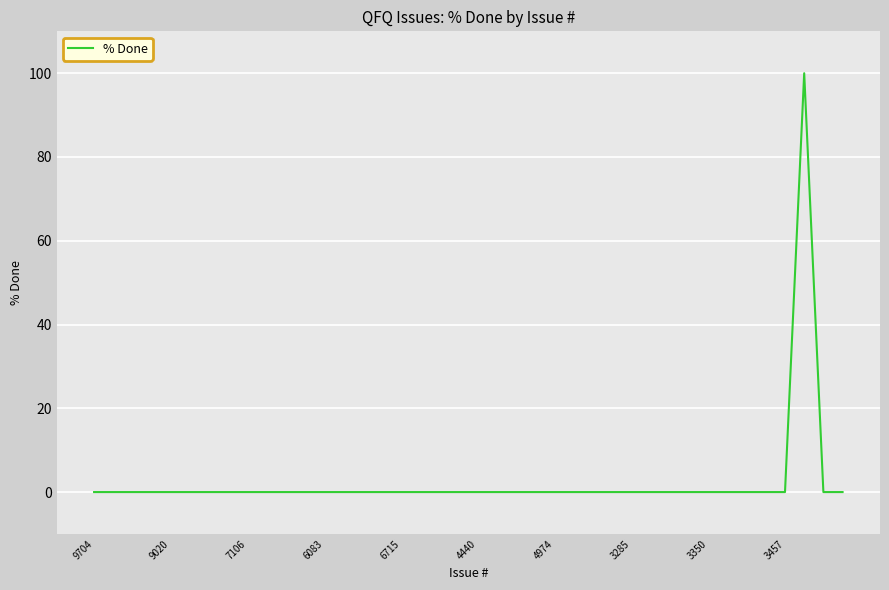

What is the difference between the maximum and minimum values?

100